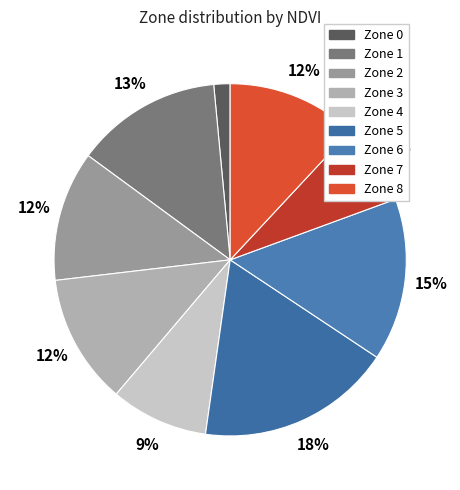

Which slice is the smallest?

Zone 0